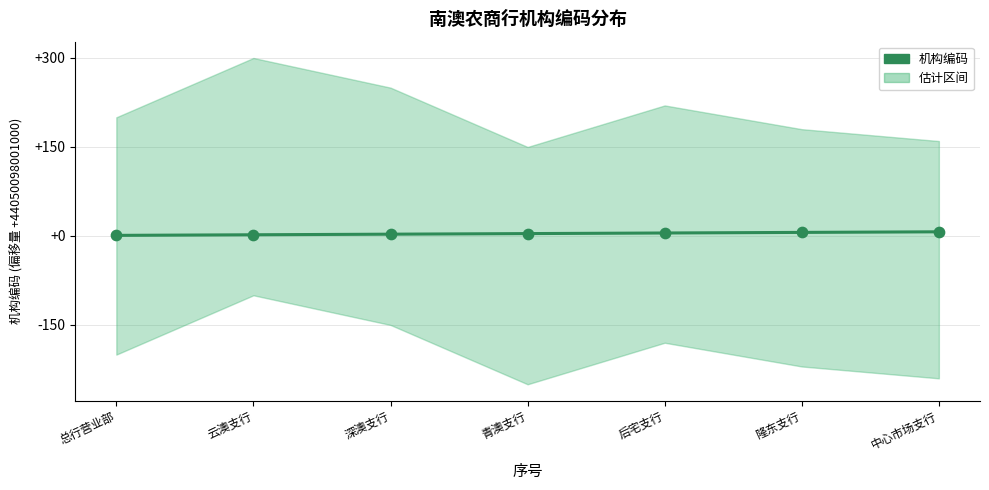

Between 深澳支行 and 中心市场支行, which is larger?

中心市场支行